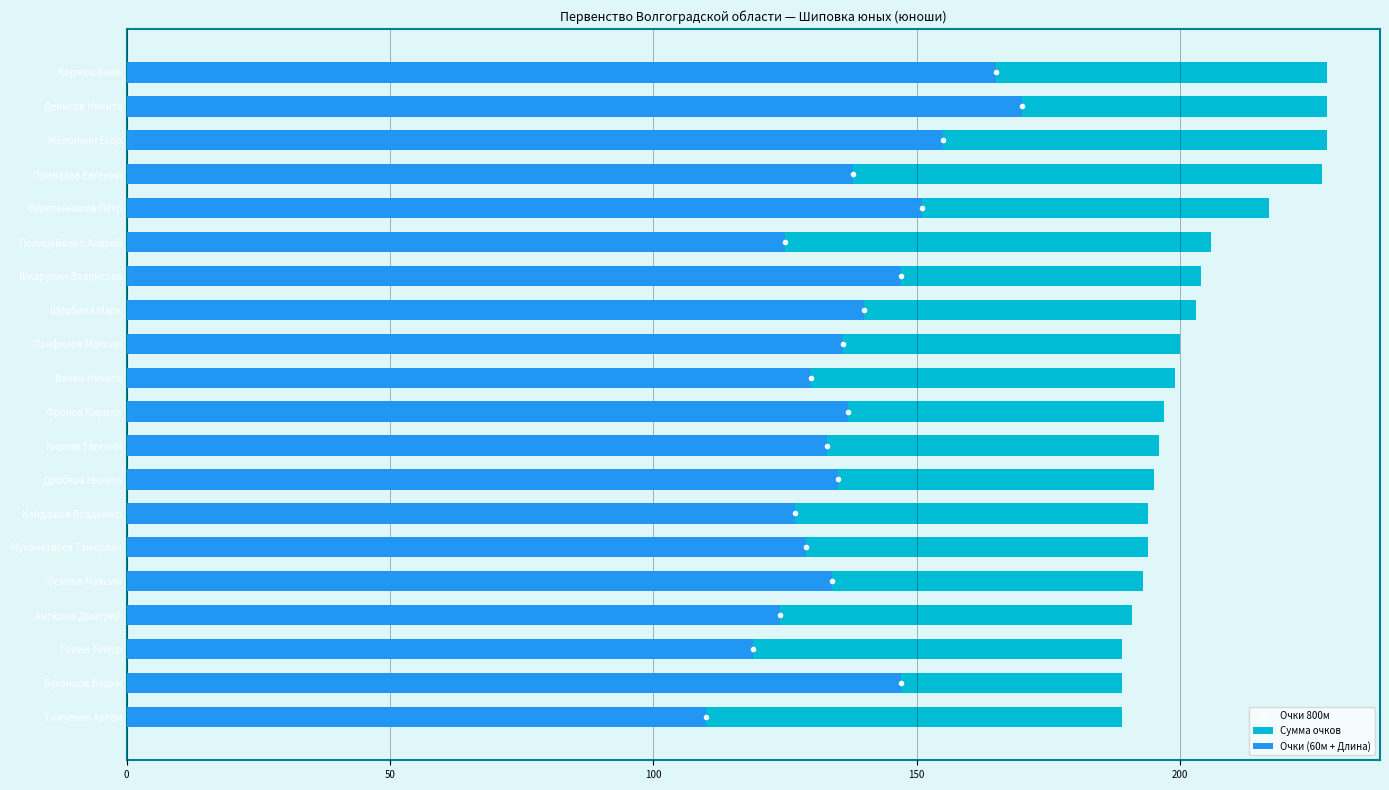

Reading right to left, extract all data points from this chart.

Сумма очков: 189	189	189	191	193	194	194	195	196	197	199	200	203	204	206	217	227	228	228	228
Очки (60м + Длина): 110	147	119	124	134	129	127	135	133	137	130	136	140	147	125	151	138	155	170	165